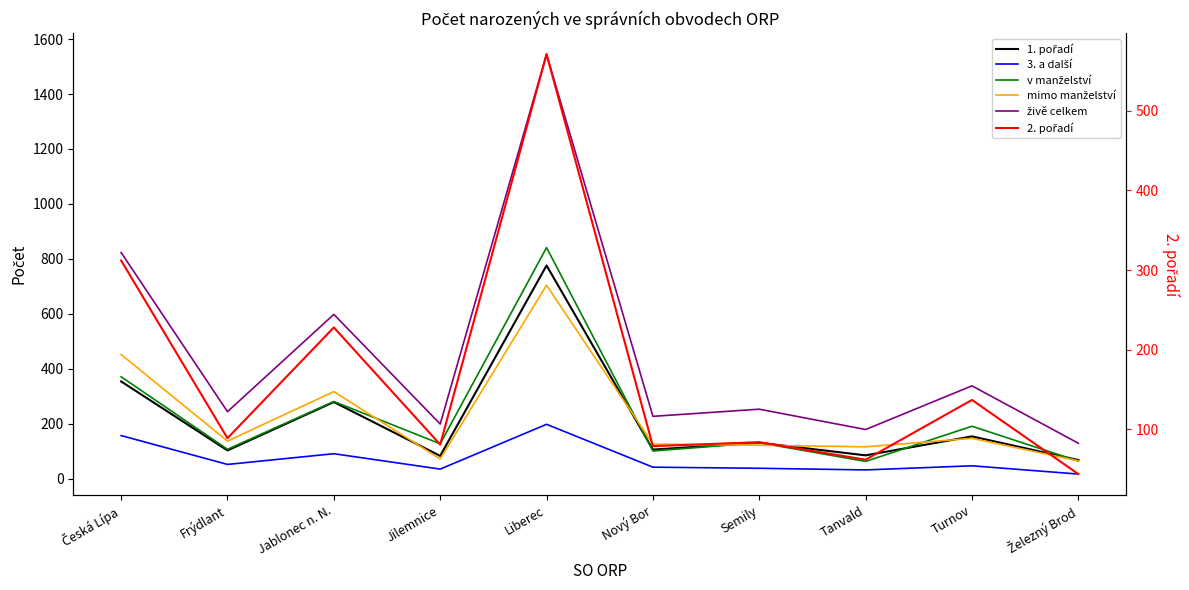

What is the sum of the 2. pořadí values at Jilemnice and Nový Bor?

160